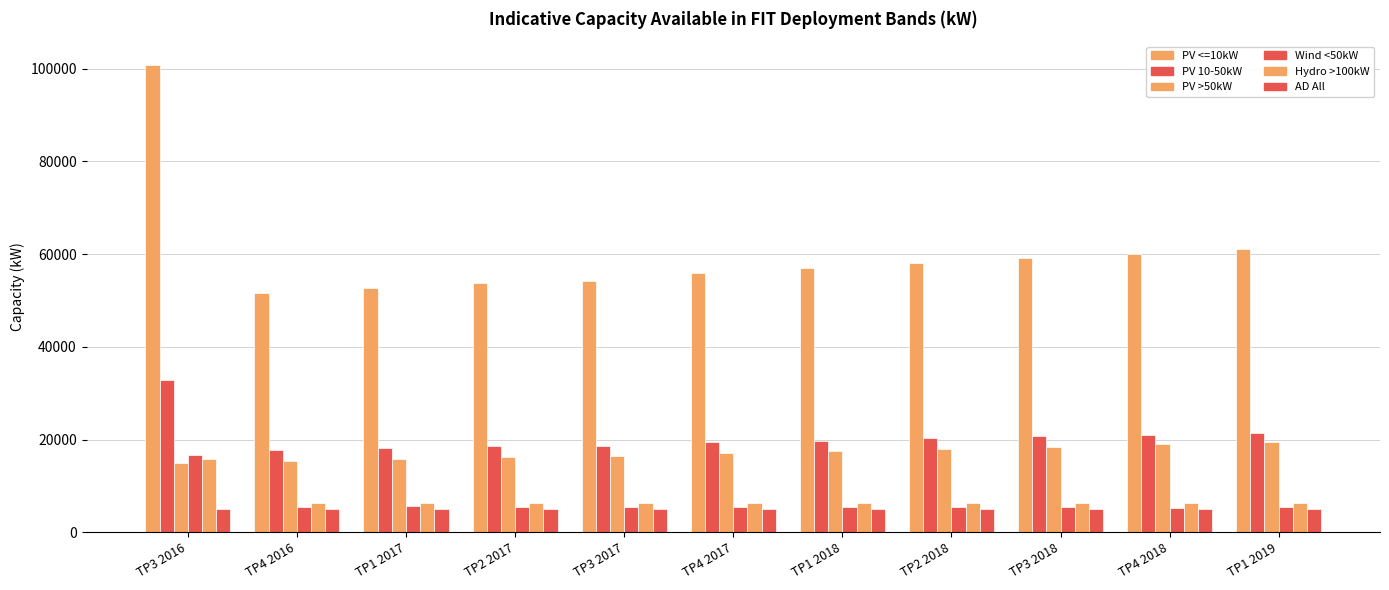

How many values in the PV 10-50kW series are below 19800?

5